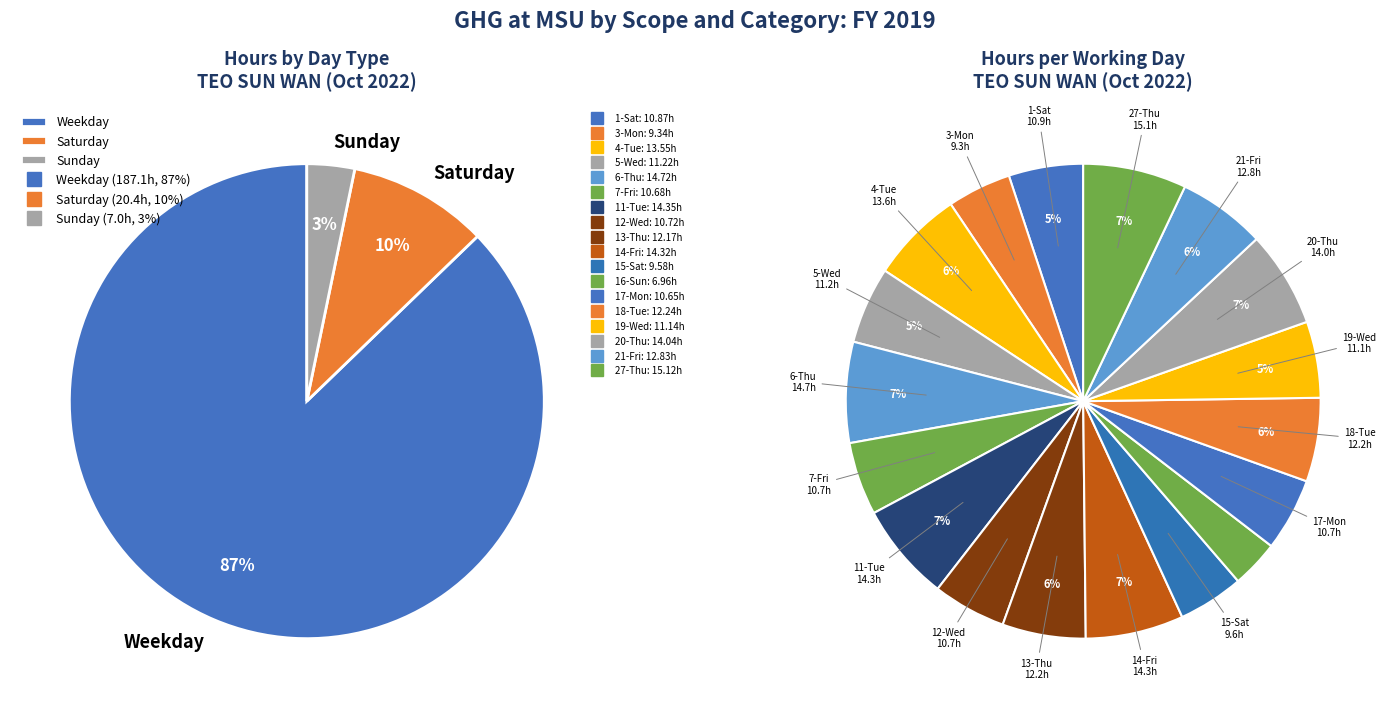

Which has a higher value, 20-Thu or 14-Fri?

14-Fri